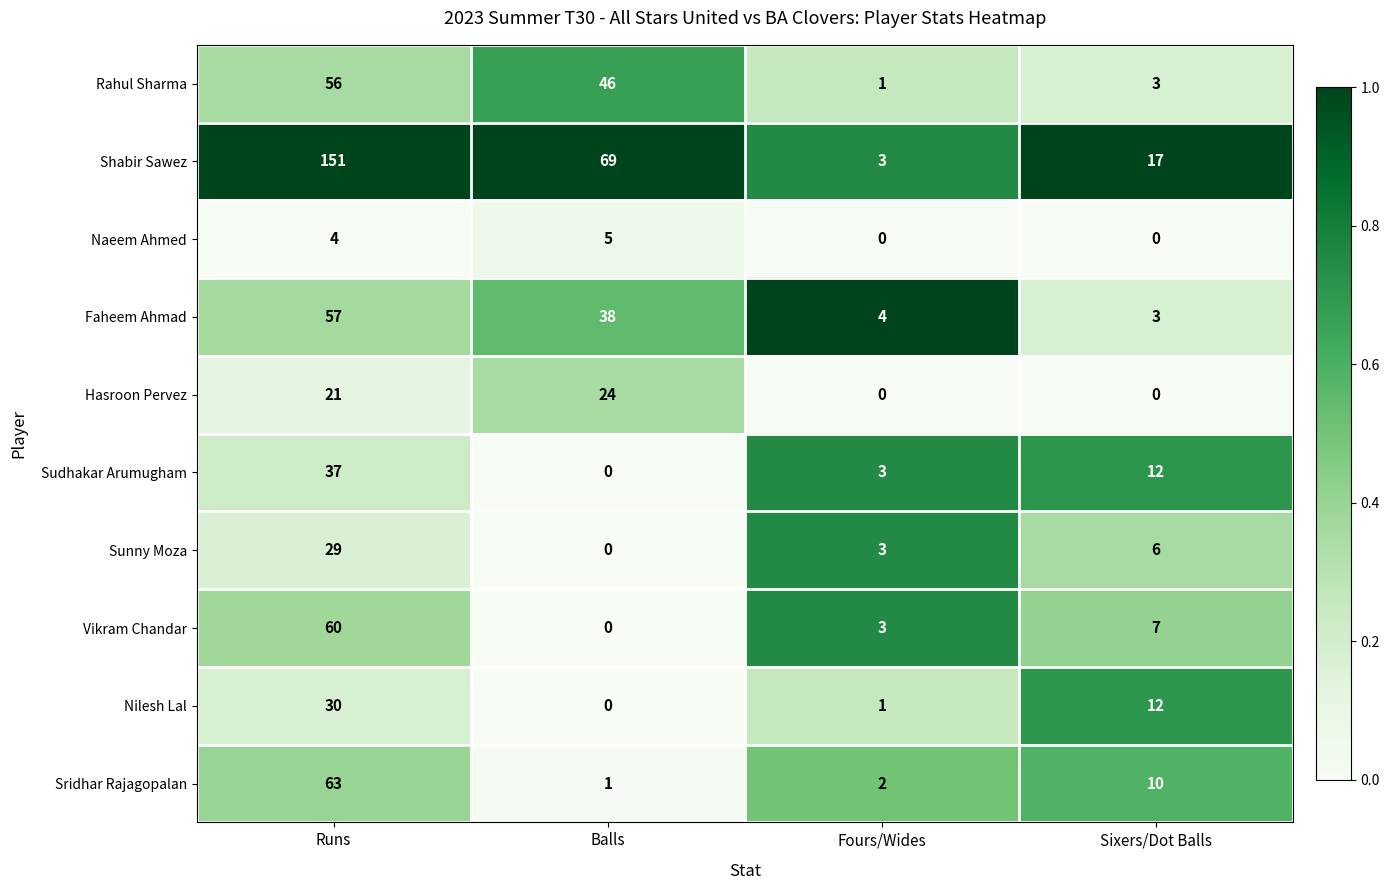

What is the maximum value for Hasroon Pervez?

24